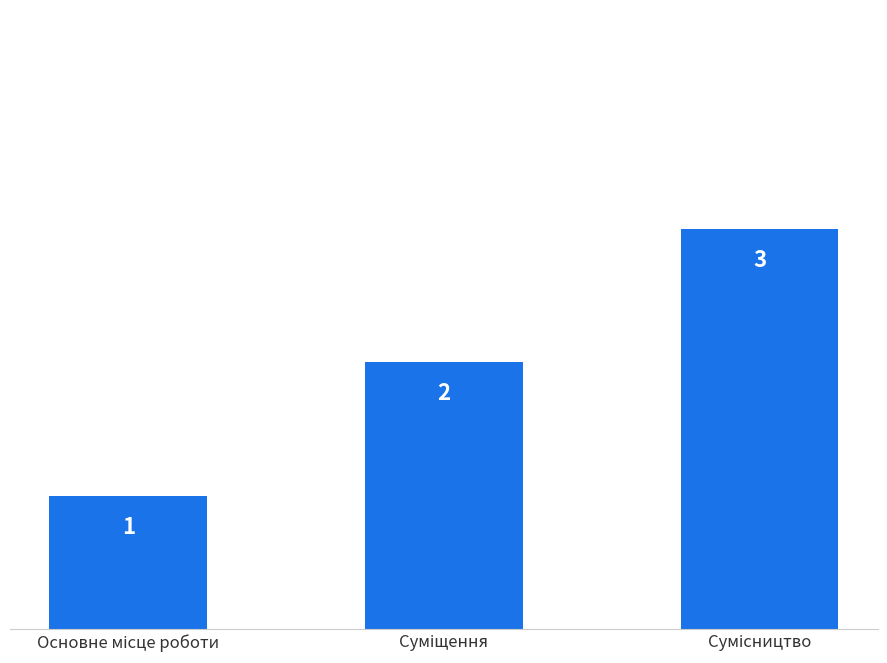

What is the greatest value displayed?

3